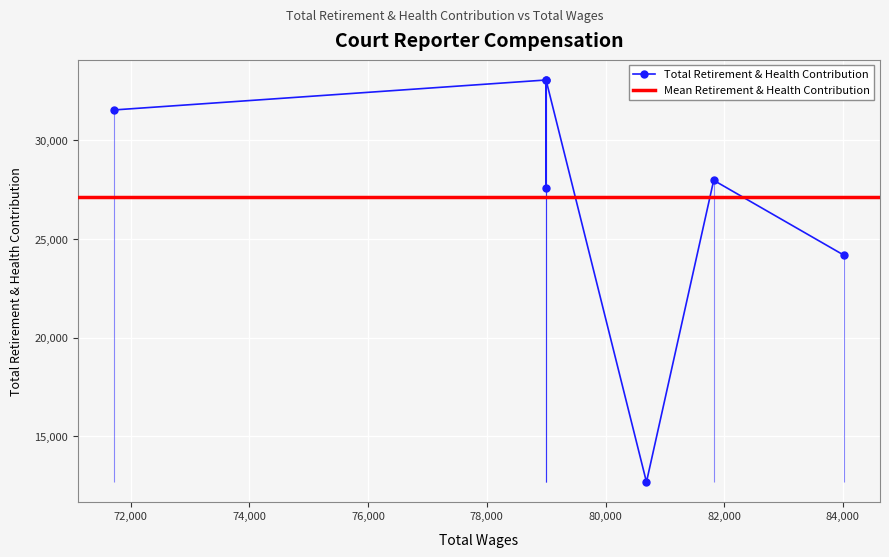

What is the change in value from 78998.0 to 71720.0?

-1518